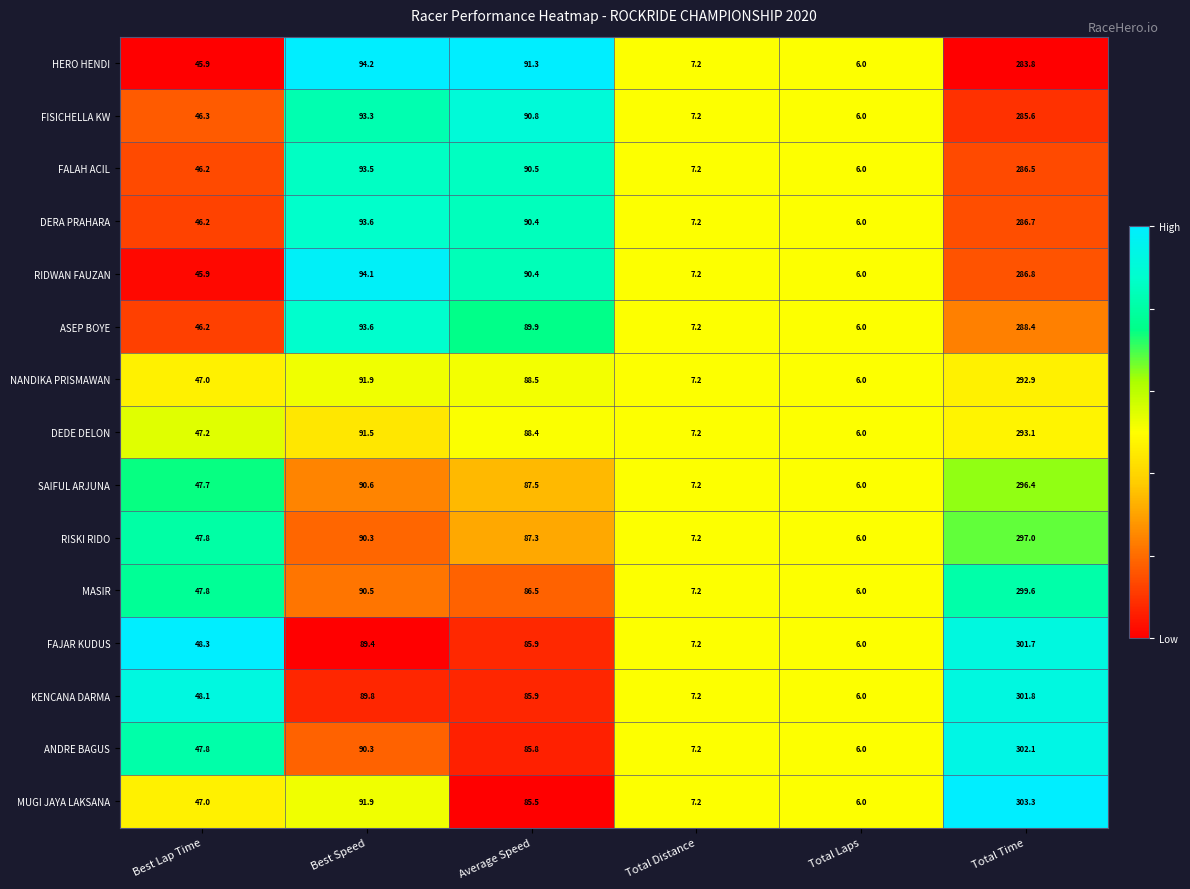

At which category is the sum across all series the highest?

Total Time